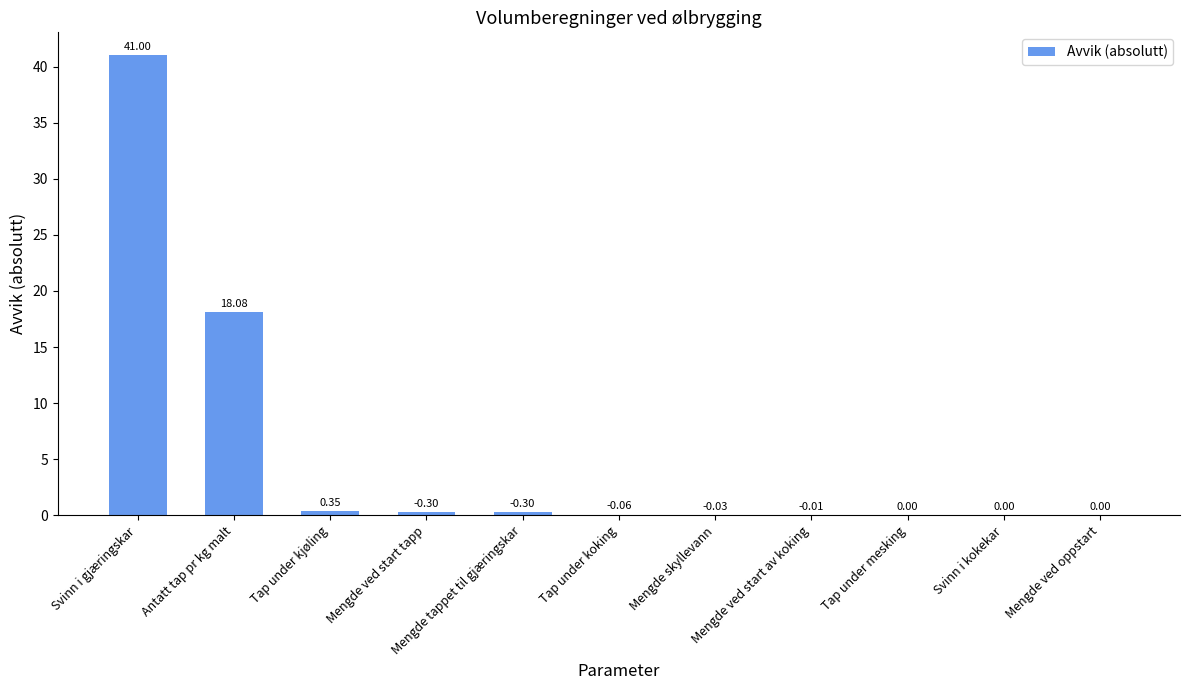

What is the change in value from Mengde ved start tapp to Svinn i kokekar?

-0.3